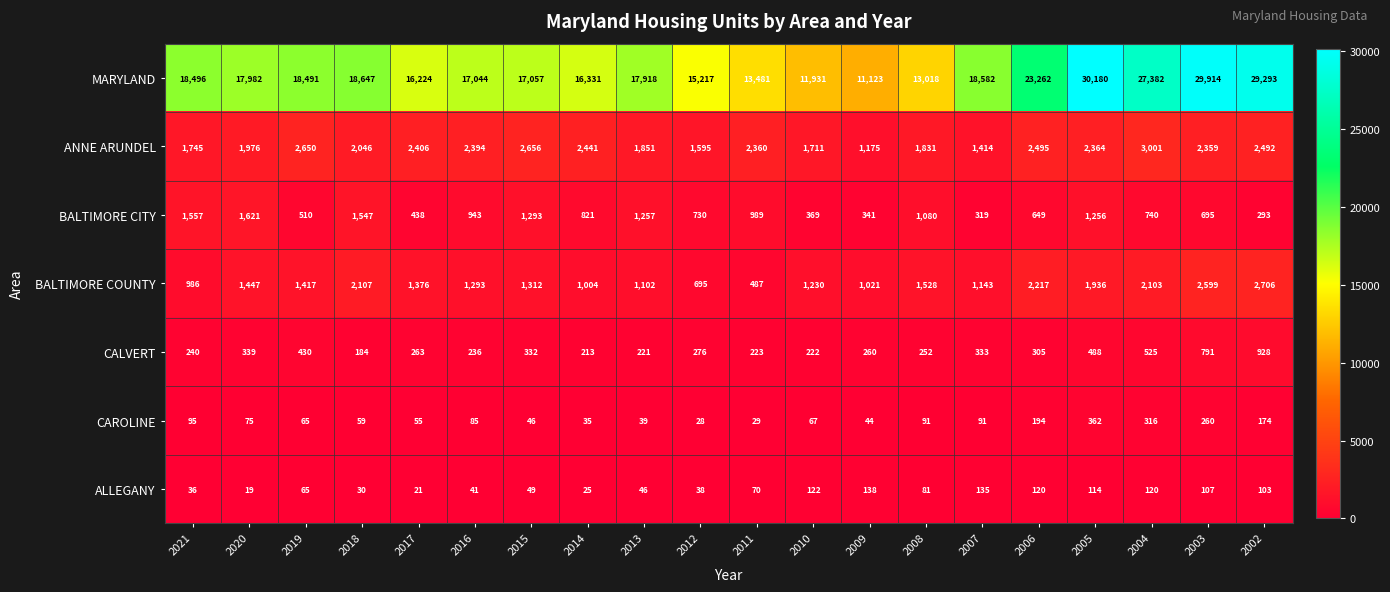

The BALTIMORE CITY series shows 732 at 2017. True or false?

False